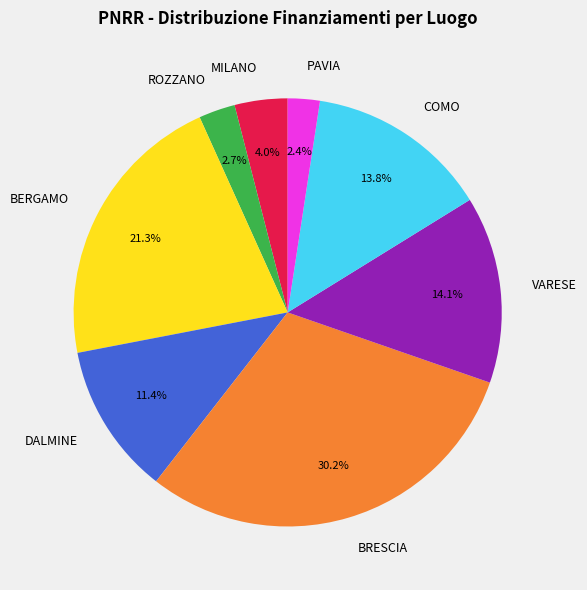

What is the total percentage of BERGAMO and ROZZANO?

24.0%